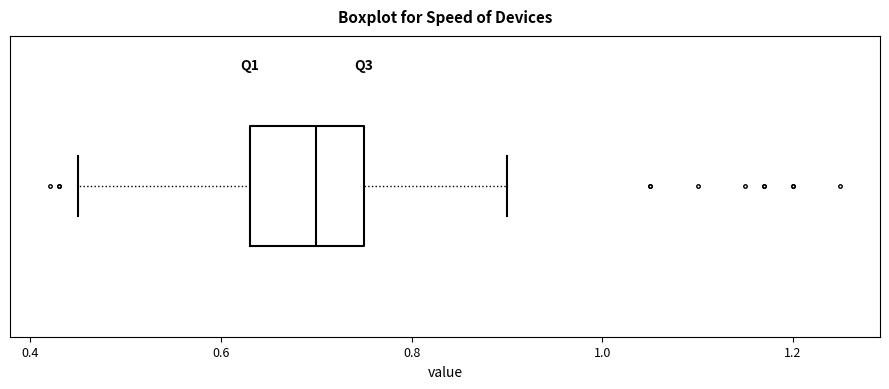

Read this box plot against the x-axis: the position of the median line, the range covered by the box, and the ends of both whiskers. The values are not printed on the chart, so give them approximately, as read against the axis.

median 0.70, box 0.64 to 0.76, whiskers 0.46 to 0.90